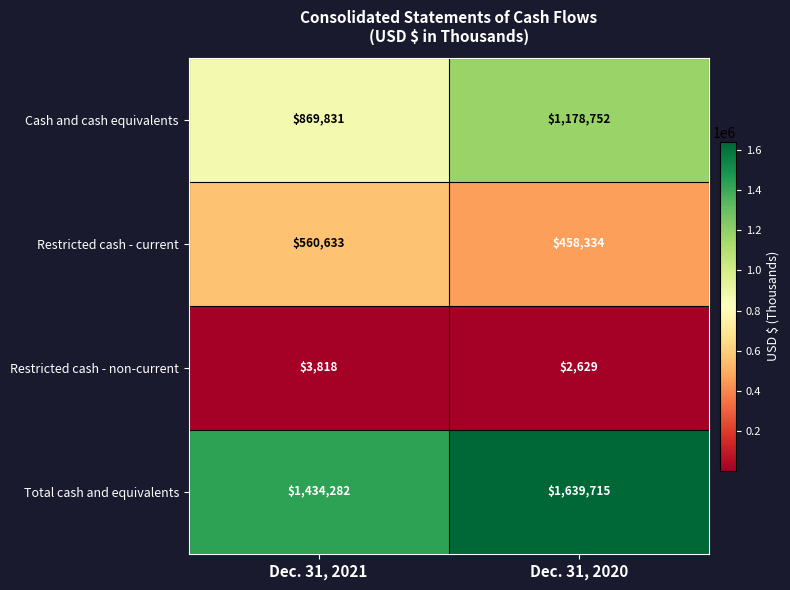

The value of Restricted cash - non-current at Dec. 31, 2020 is 1718. True or false?

False